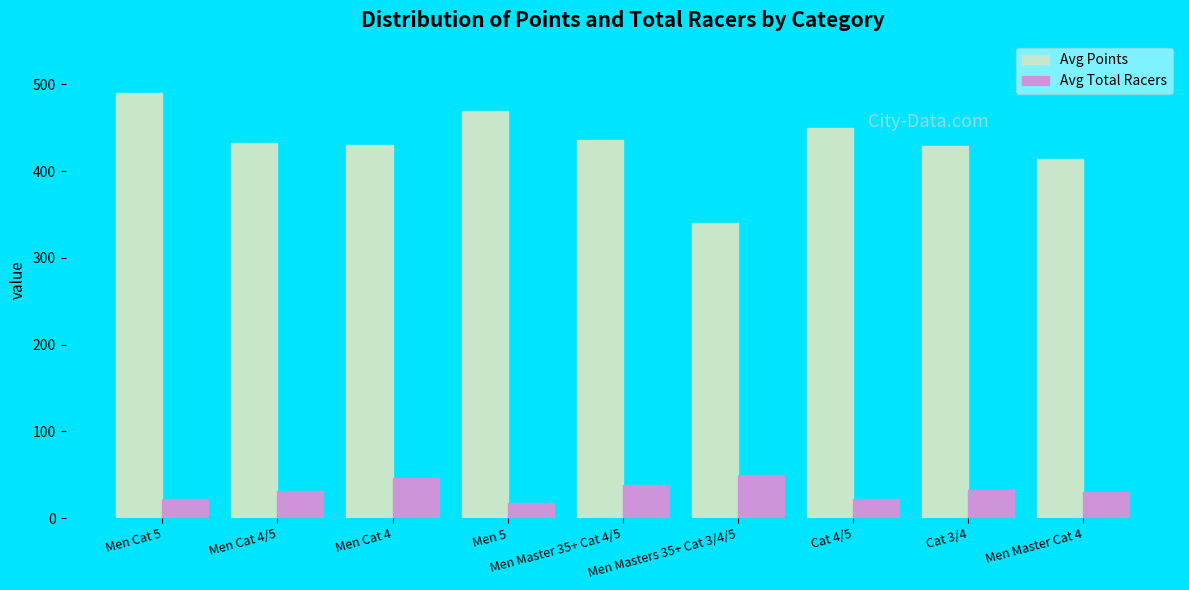

Does the chart contain stacked bars?

No